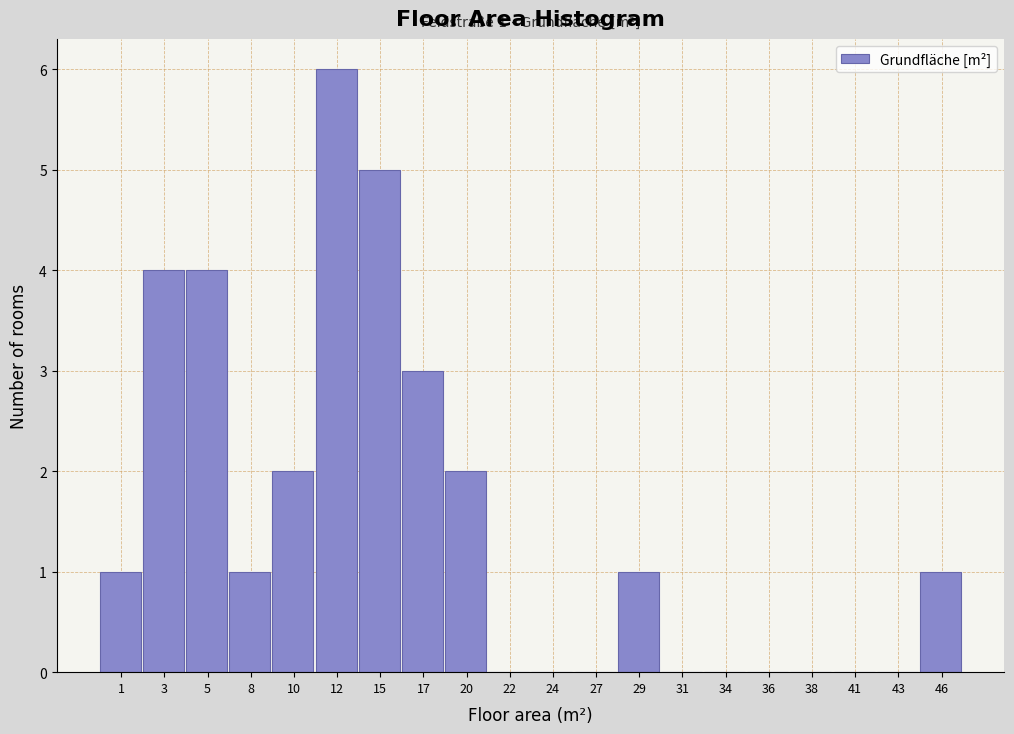

Reading left to right, what are all the values shown in this chart?

1=1	3=4	5=4	8=1	10=2	12=6	15=5	17=3	20=2	22=0	24=0	27=0	29=1	31=0	34=0	36=0	38=0	41=0	43=0	46=1